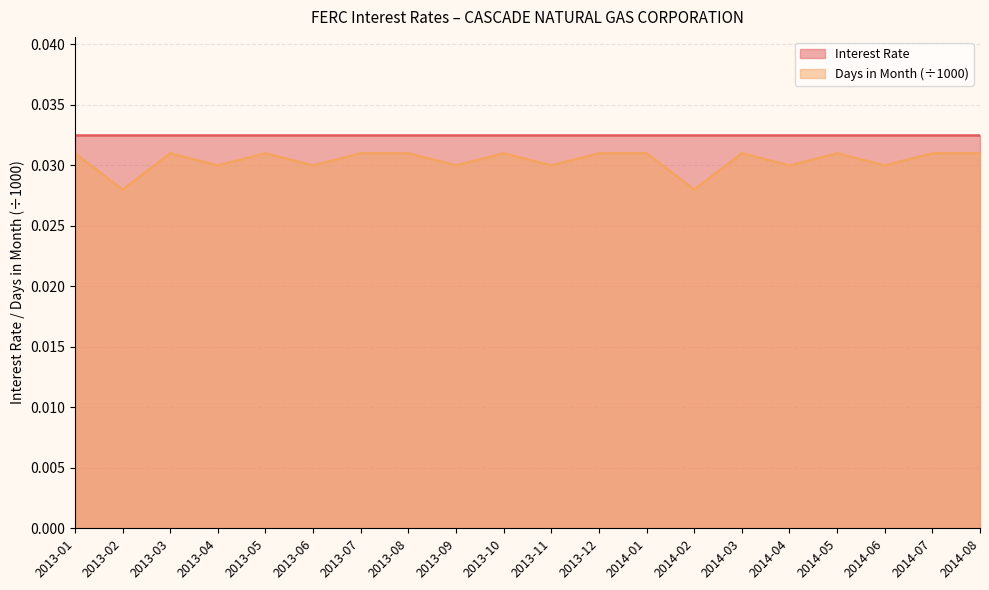

How many points are lower than both their immediate neighbors (excluding endpoints)?

8